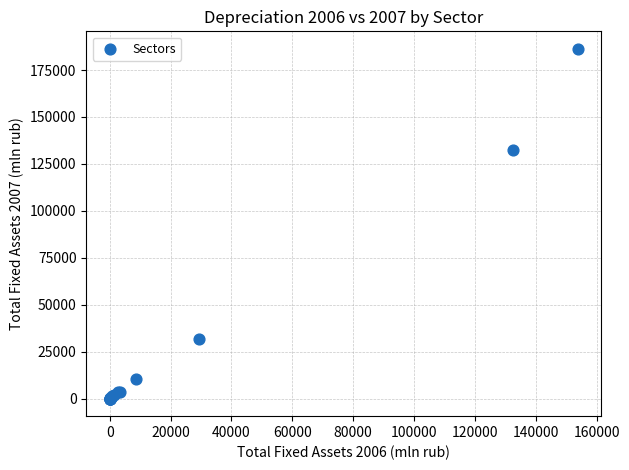

What Y value in the scatter plot is closest to 93139?

132649